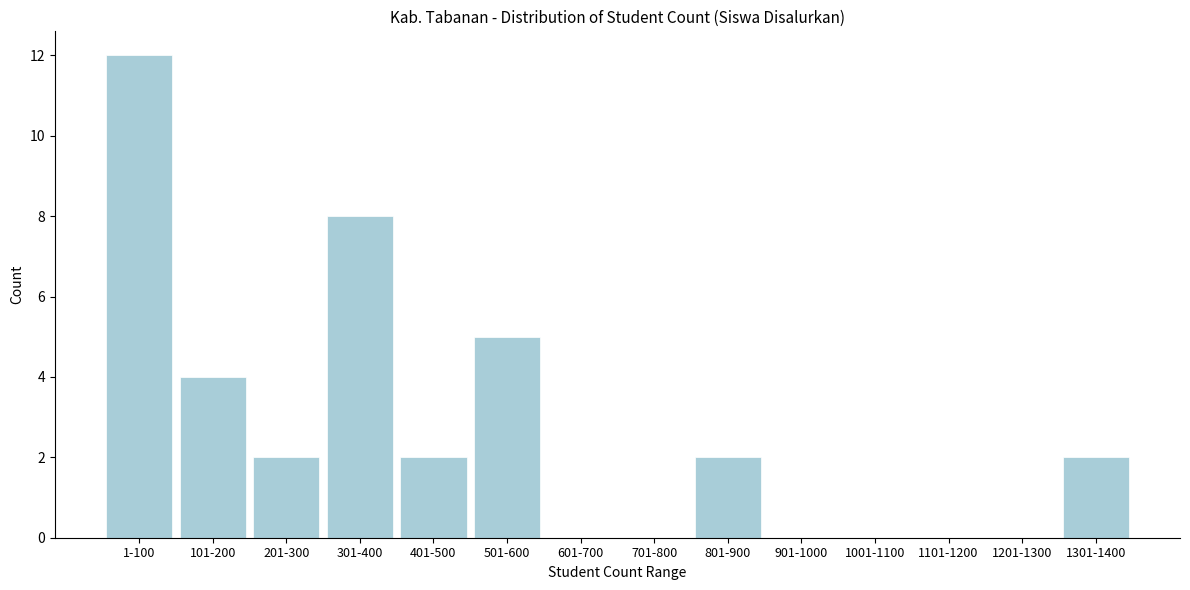

Reading left to right, what are all the values shown in this chart?

1-100=12	101-200=4	201-300=2	301-400=8	401-500=2	501-600=5	601-700=0	701-800=0	801-900=2	901-1000=0	1001-1100=0	1101-1200=0	1201-1300=0	1301-1400=2